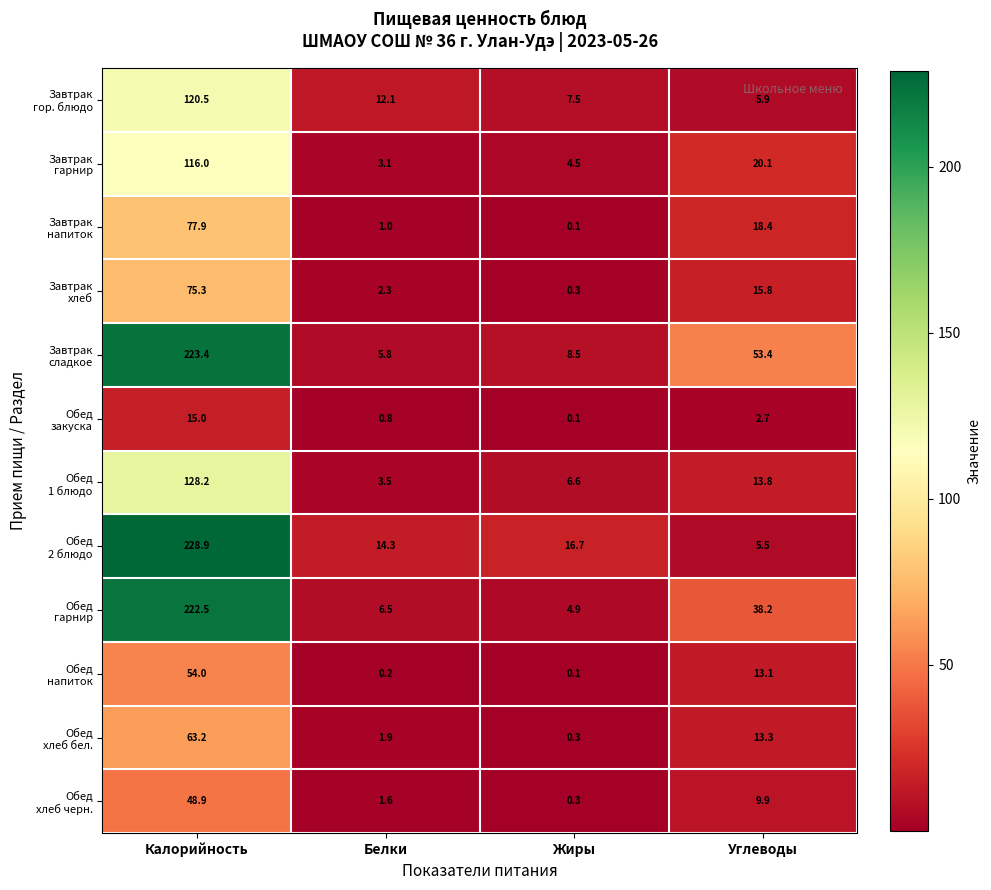

What is the spread (max minus min) of values at Углеводы?

50.7